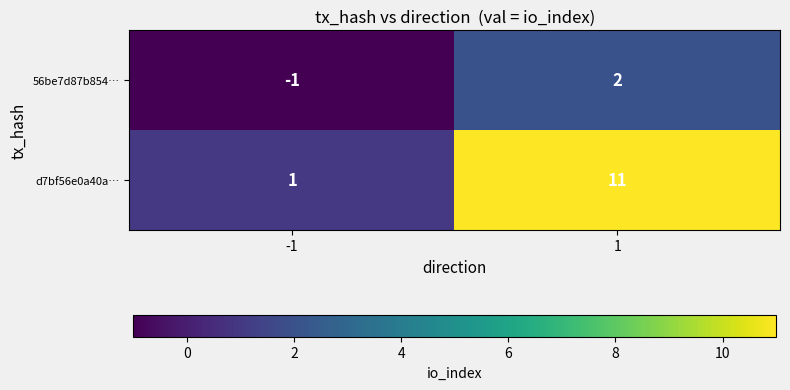

Which series has the widest spread of values?

d7bf56e0a40a…